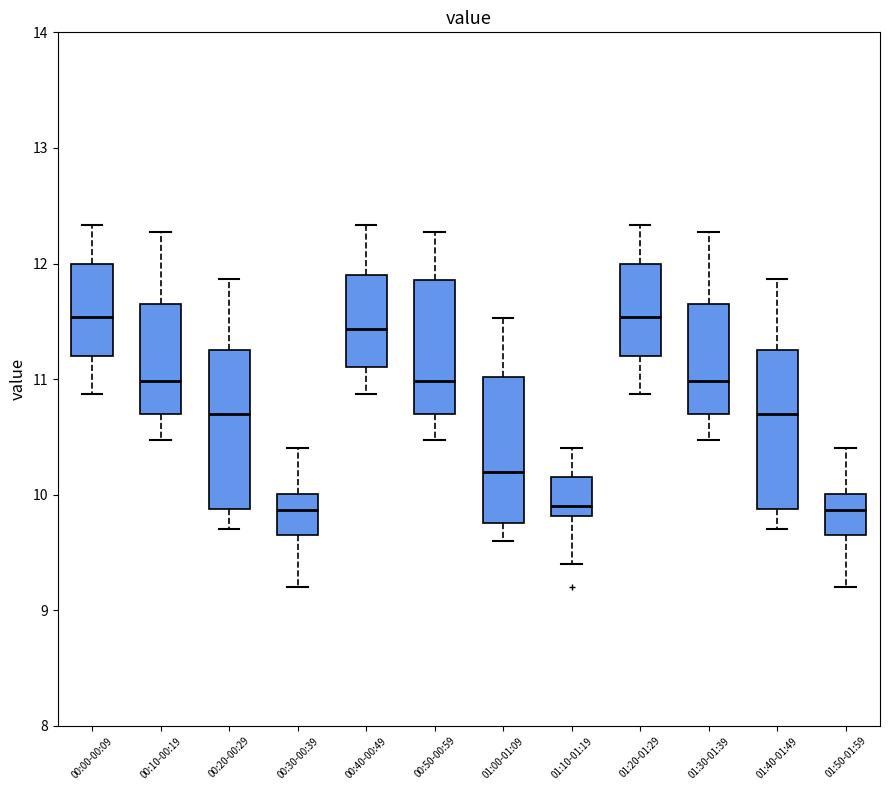

Reading left to right, transcribe this box plot: for each box, give where its median line is, the range the box spans, and where its two whiskers end, as read against the y-axis. The values are not printed on the chart, so give them approximately, as read against the axis.

00:00-00:09: median 11.5, box 11.2 to 12.0, whiskers 10.9 to 12.3
00:10-00:19: median 11.0, box 10.7 to 11.6, whiskers 10.5 to 12.3
00:20-00:29: median 10.7, box 9.9 to 11.3, whiskers 9.7 to 11.9
00:30-00:39: median 9.9, box 9.7 to 10.0, whiskers 9.2 to 10.4
00:40-00:49: median 11.4, box 11.1 to 11.9, whiskers 10.9 to 12.3
00:50-00:59: median 11.0, box 10.7 to 11.9, whiskers 10.5 to 12.3
01:00-01:09: median 10.2, box 9.8 to 11.0, whiskers 9.6 to 11.5
01:10-01:19: median 9.9, box 9.8 to 10.2, whiskers 9.4 to 10.4
01:20-01:29: median 11.5, box 11.2 to 12.0, whiskers 10.9 to 12.3
01:30-01:39: median 11.0, box 10.7 to 11.6, whiskers 10.5 to 12.3
01:40-01:49: median 10.7, box 9.9 to 11.3, whiskers 9.7 to 11.9
01:50-01:59: median 9.9, box 9.7 to 10.0, whiskers 9.2 to 10.4